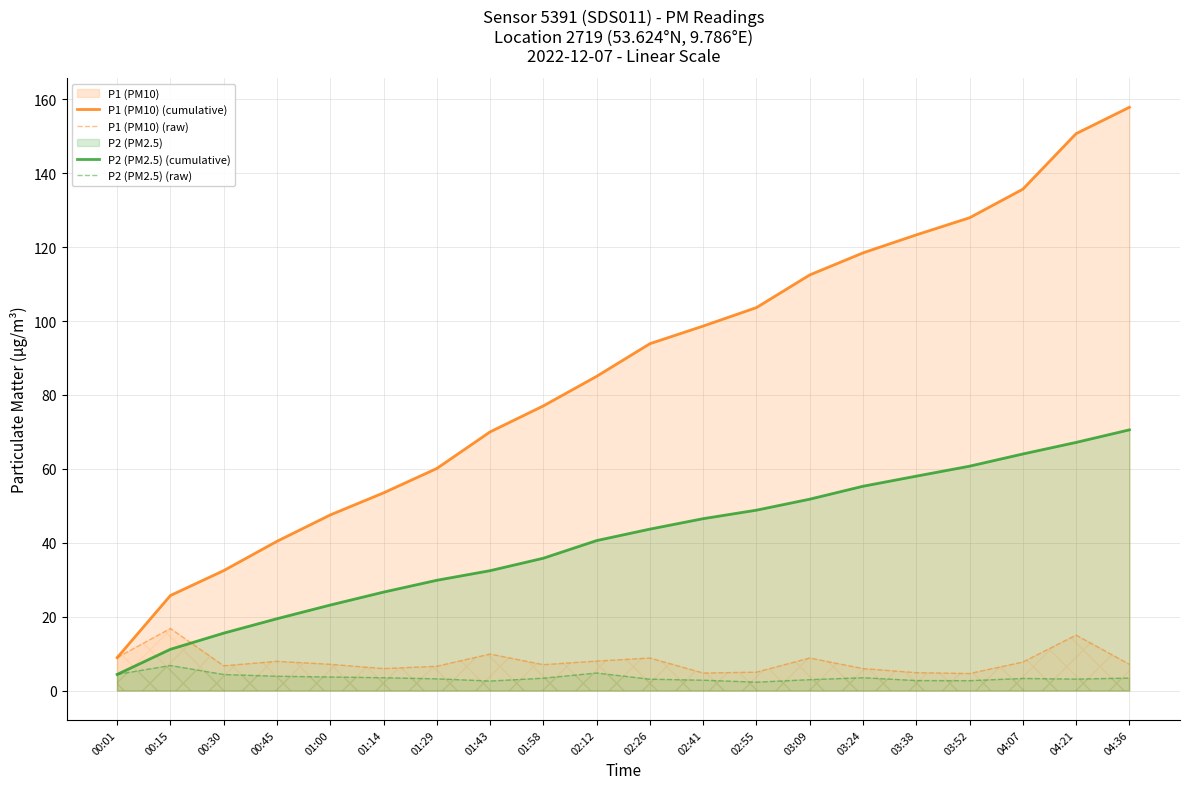

At which category does P2 (PM2.5) (raw) reach its first local valley?

01:43